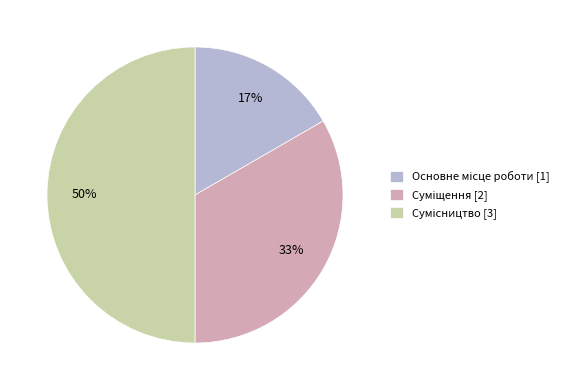

To the nearest percent, what is the difference between the largest and smallest slice percentages?

33%